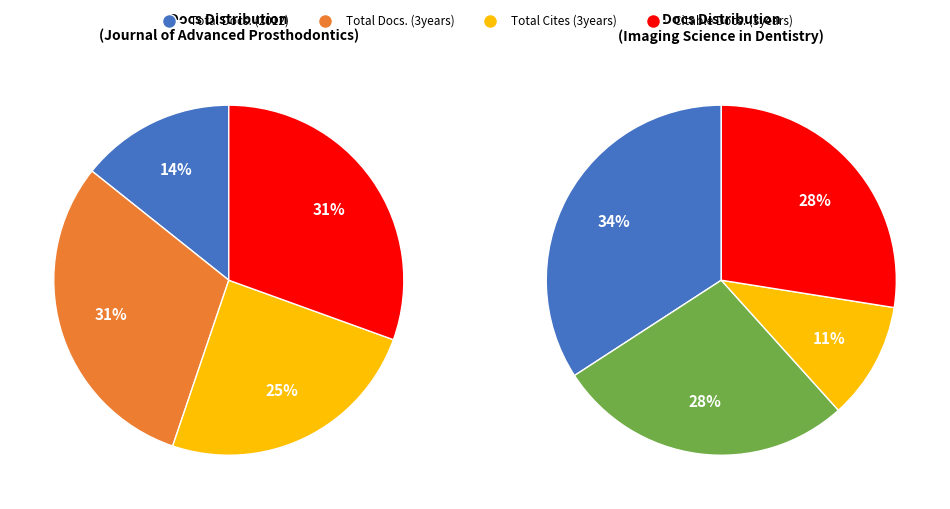

Rank the series by their maximum value, from highest to lowest.

Total Docs. (3years), Citable Docs. (3years), Total Cites (3years), Total Docs. (2012)